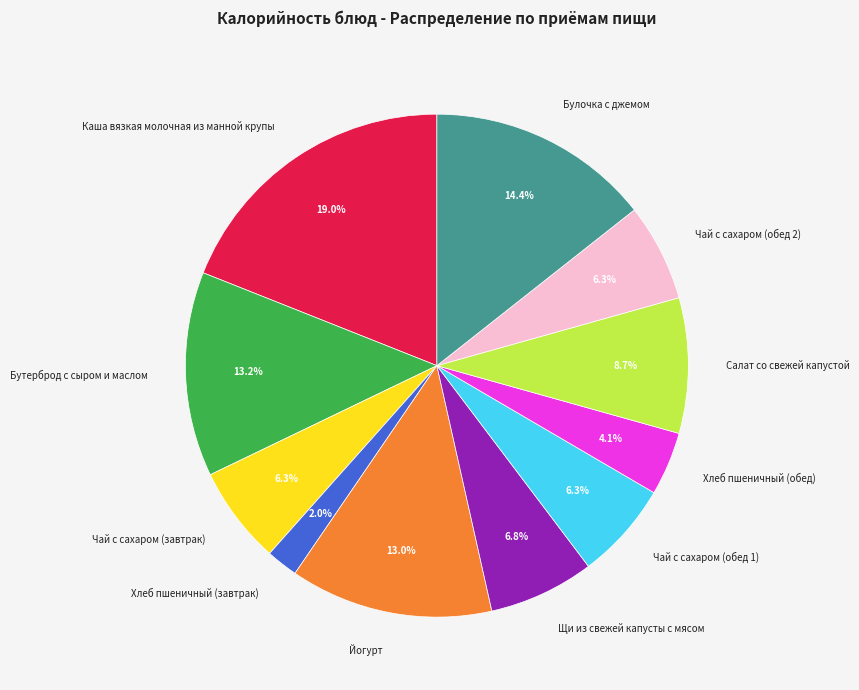

Is Чай с сахаром (завтрак) the majority of the pie?

No